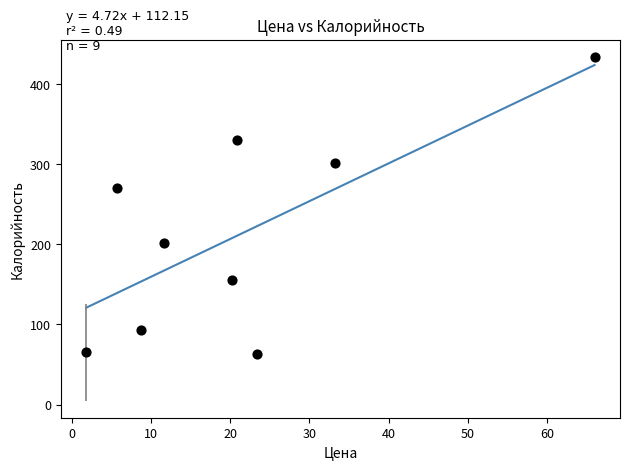

What is the range of Y values (max minus min)?

371